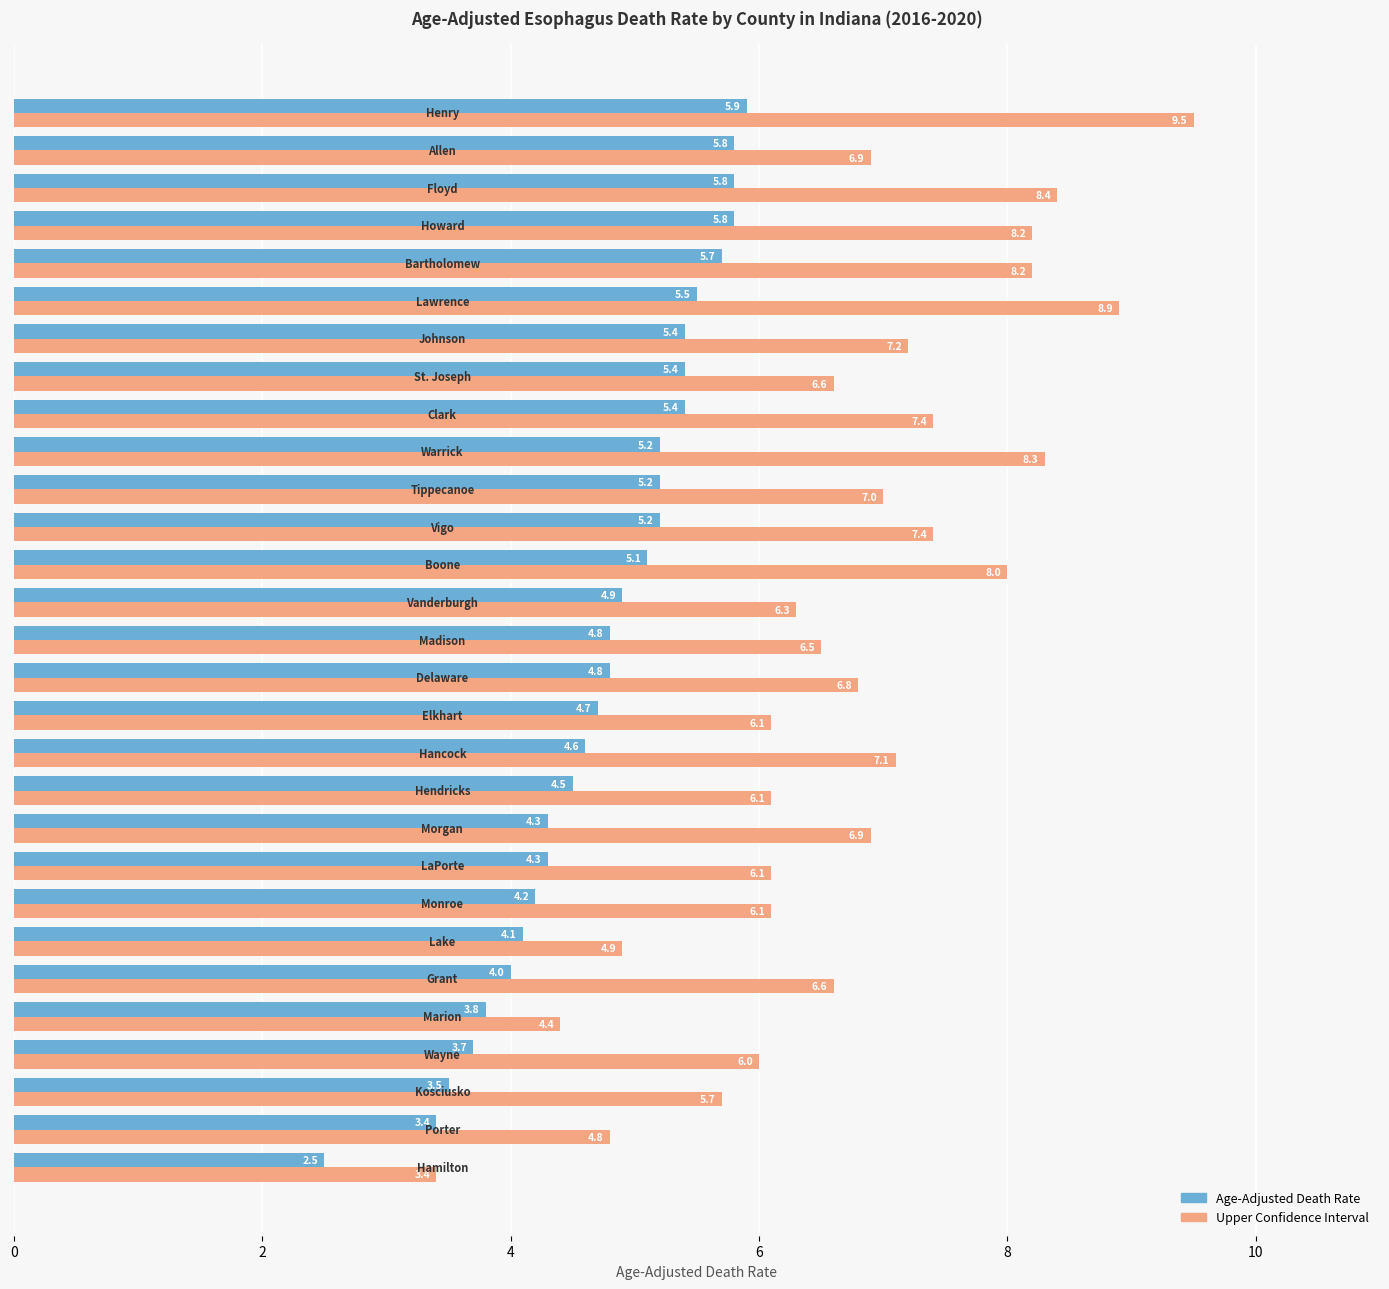

What is the maximum value shown in the chart?

9.5